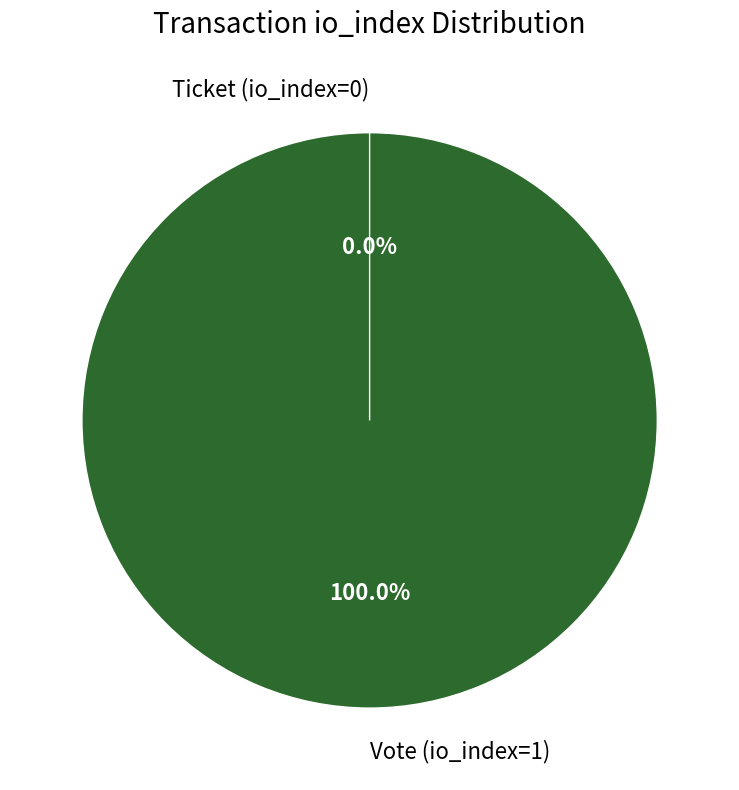

True or false: Ticket (io_index=0) accounts for 0% of the total.

True